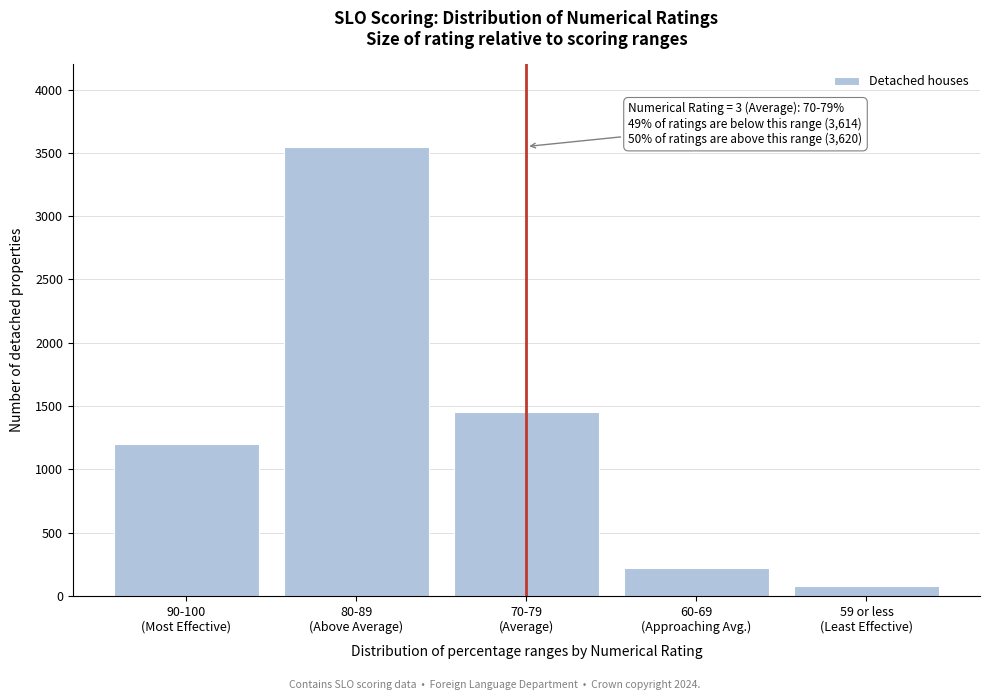

Reading right to left, what are all the values shown in this chart?

80	220	1450	3550	1200